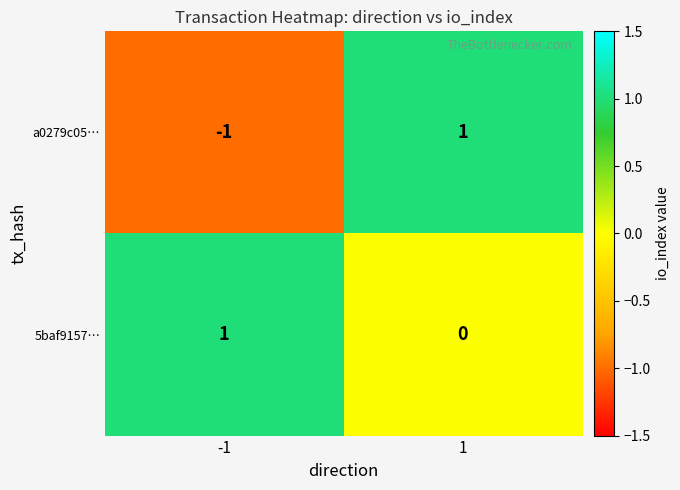

What is the spread (max minus min) of values at -1?

2